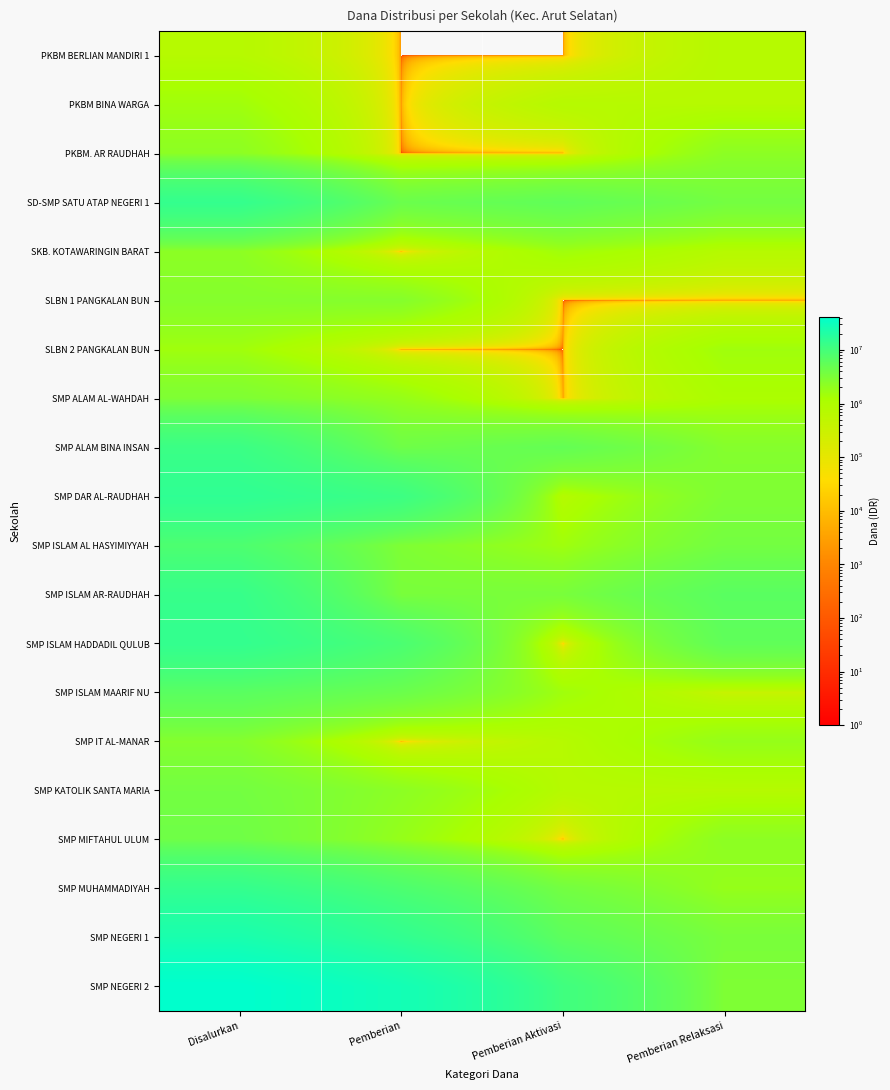

What is the greatest value displayed?

41250000